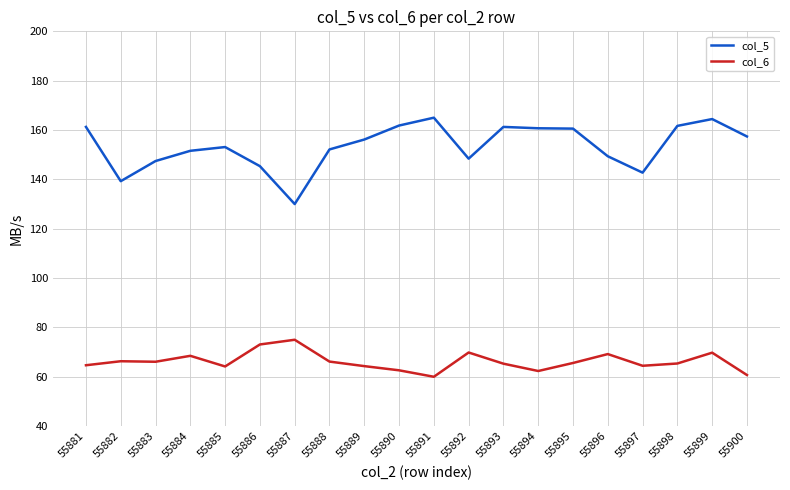

What is the smallest value displayed?

60.0